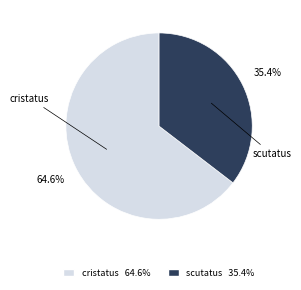

The cristatus slice represents 78% of the pie. True or false?

False